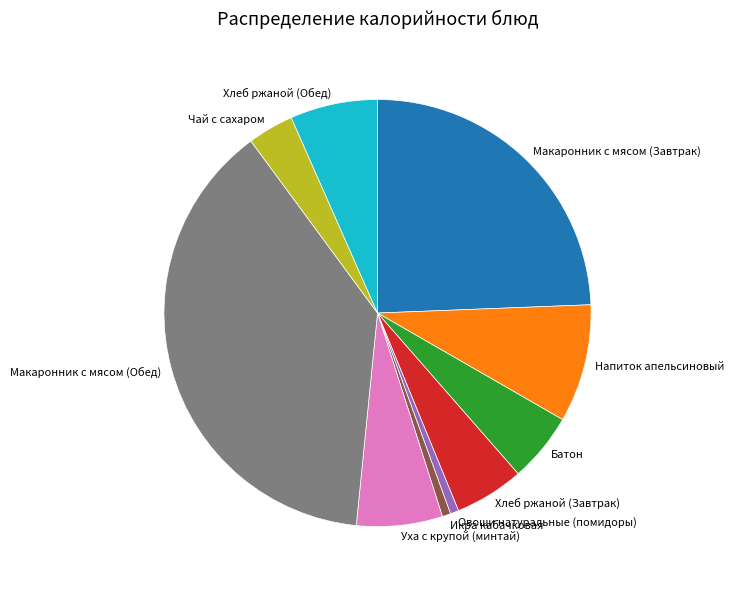

The Макаронник с мясом (Завтрак) slice represents 24% of the pie. True or false?

True